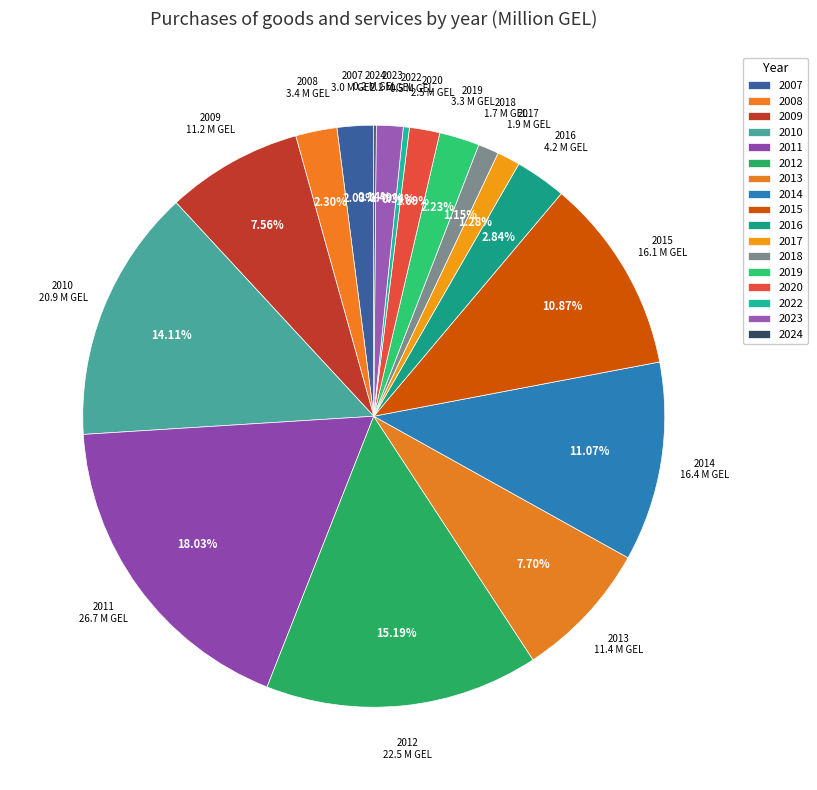

True or false: 2009 accounts for 8% of the total.

True